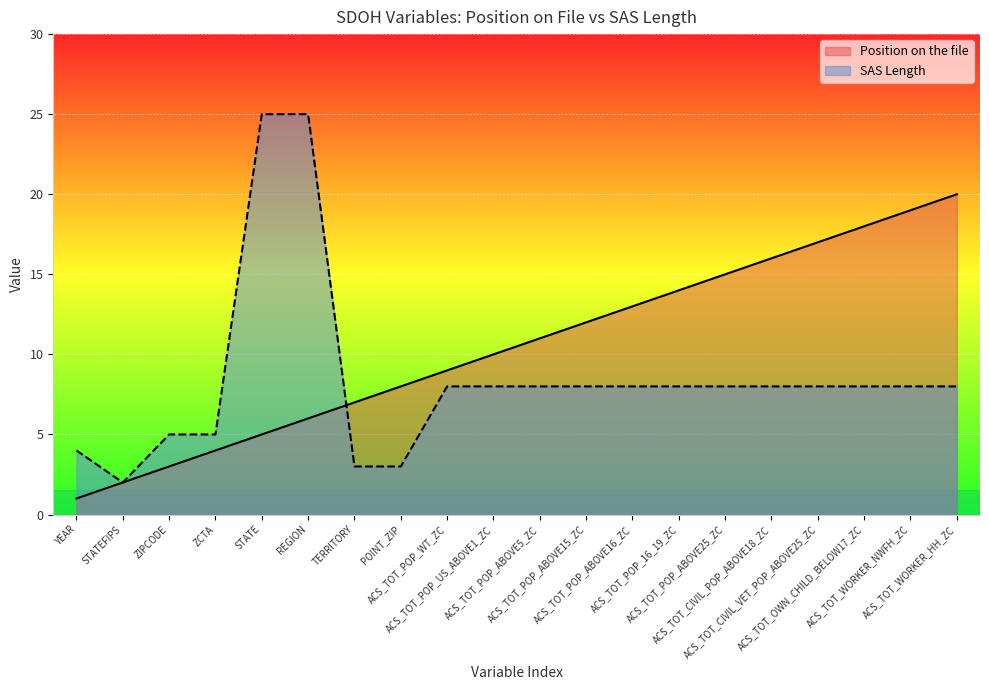

What is the highest value of the Position on the file series?

20